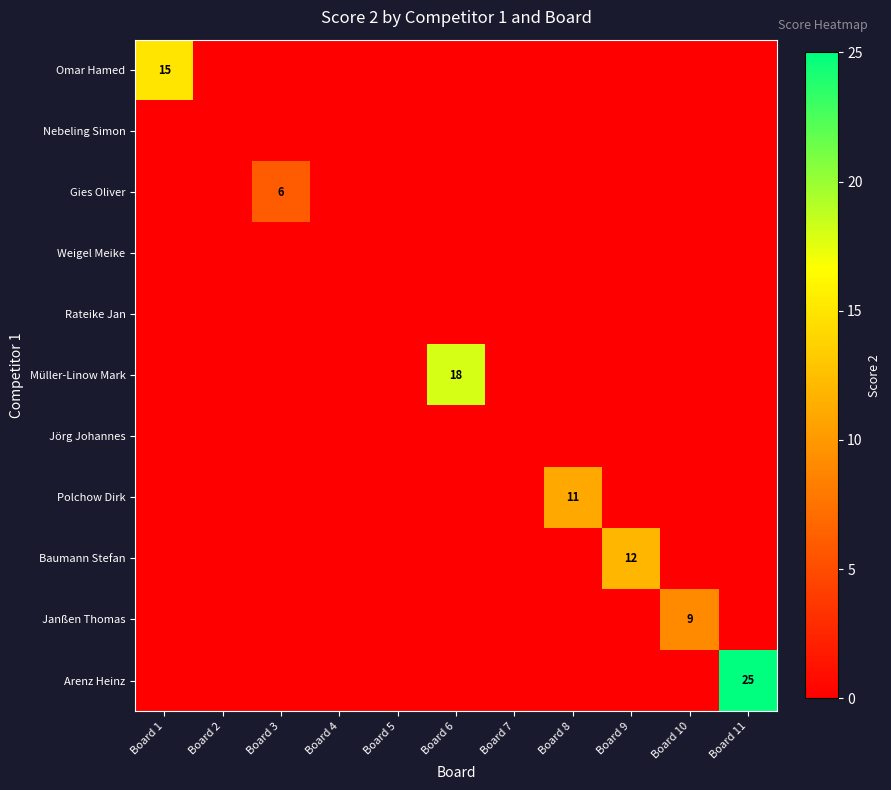

At which label does Baumann Stefan reach its peak?

Board 9